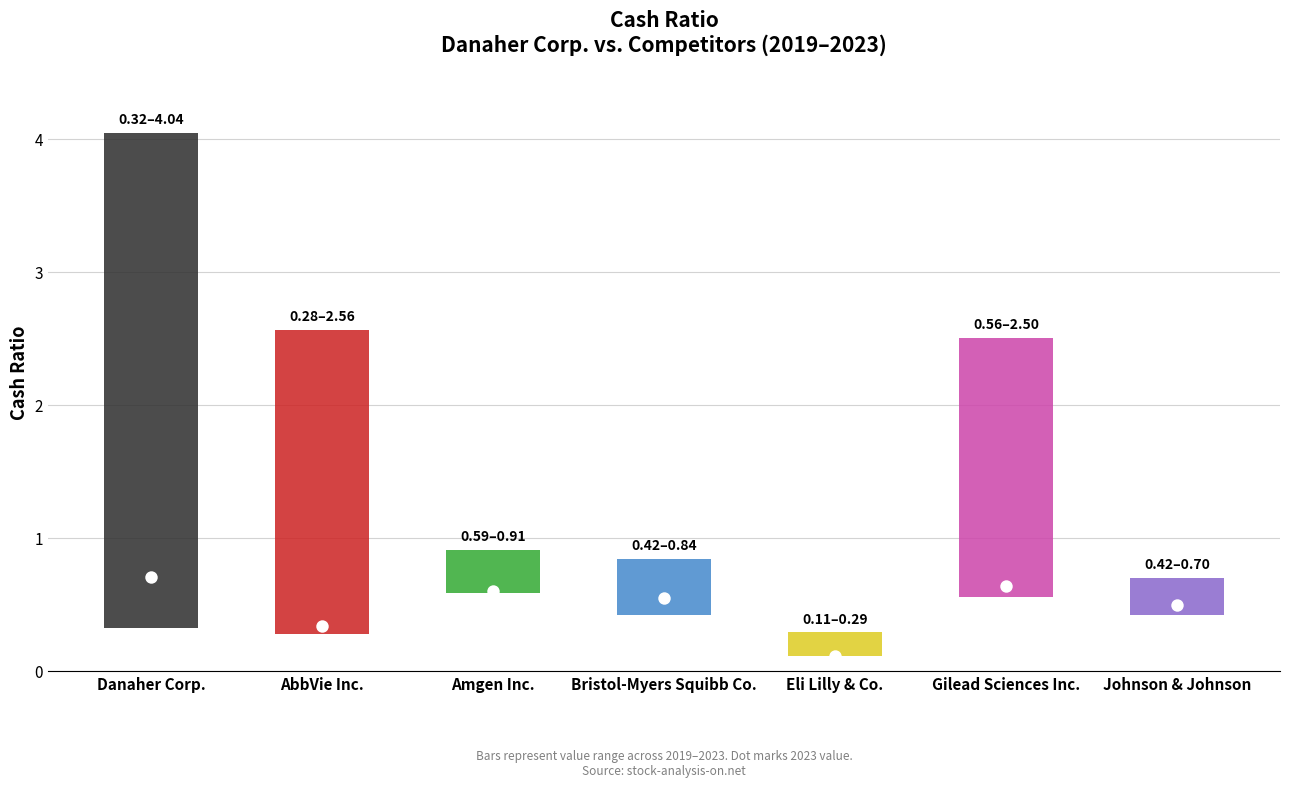

At which category is the sum across all series the highest?

Danaher Corp.